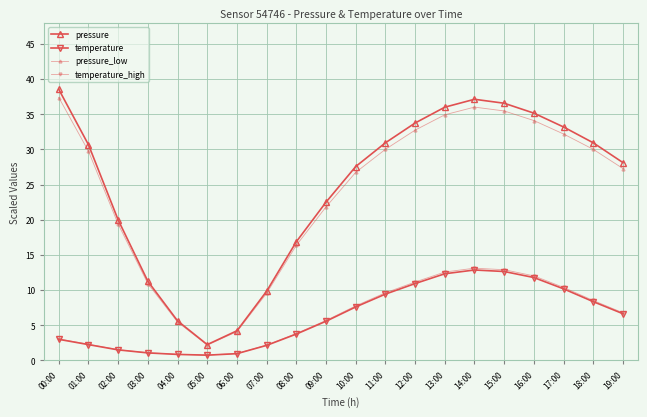

How many data points in pressure_low are less than 29?

10